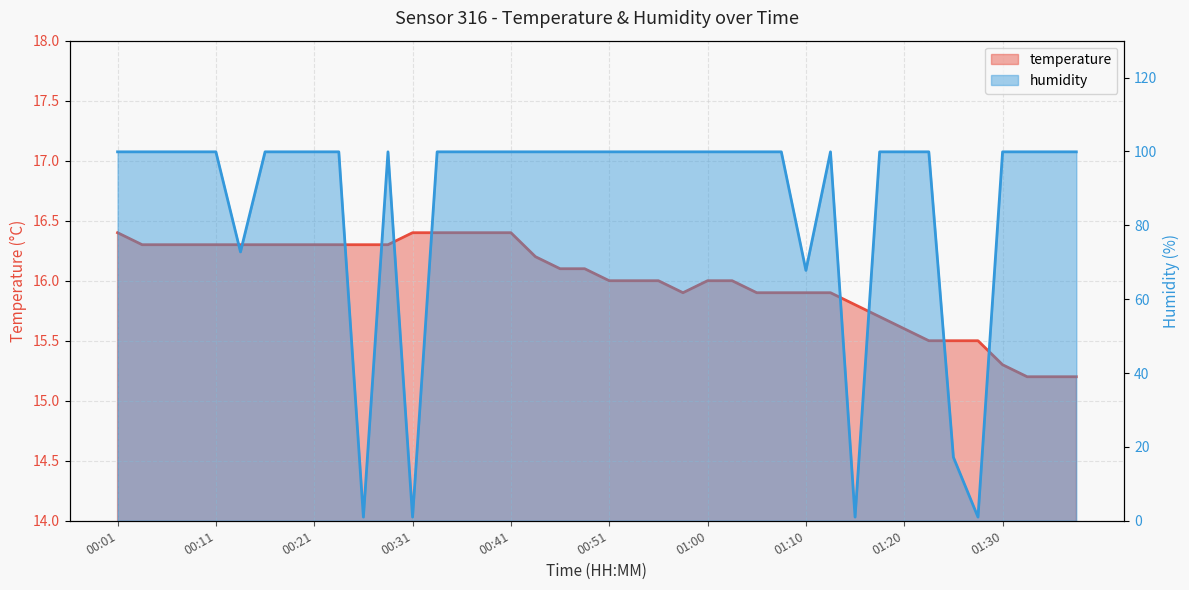

Reading right to left, what are all the values shown in this chart?

temperature: 01:38=15.2	01:35=15.2	01:33=15.2	01:30=15.3	01:28=15.5	01:25=15.5	01:23=15.5	01:20=15.6	01:18=15.7	01:15=15.8	01:13=15.9	01:10=15.9	01:08=15.9	01:05=15.9	01:03=16.0	01:00=16.0	00:58=15.9	00:56=16.0	00:53=16.0	00:51=16.0	00:48=16.1	00:46=16.1	00:43=16.2	00:41=16.4	00:38=16.4	00:36=16.4	00:33=16.4	00:31=16.4	00:28=16.3	00:26=16.3	00:24=16.3	00:21=16.3	00:19=16.3	00:16=16.3	00:14=16.3	00:11=16.3	00:09=16.3	00:06=16.3	00:04=16.3	00:01=16.4
humidity: 01:38=99.9	01:35=99.9	01:33=99.9	01:30=99.9	01:28=1.0	01:25=17.2	01:23=99.9	01:20=99.9	01:18=99.9	01:15=1.0	01:13=99.9	01:10=67.8	01:08=99.9	01:05=99.9	01:03=99.9	01:00=99.9	00:58=99.9	00:56=99.9	00:53=99.9	00:51=99.9	00:48=99.9	00:46=99.9	00:43=99.9	00:41=99.9	00:38=99.9	00:36=99.9	00:33=99.9	00:31=1.0	00:28=99.9	00:26=1.0	00:24=99.9	00:21=99.9	00:19=99.9	00:16=99.9	00:14=72.8	00:11=99.9	00:09=99.9	00:06=99.9	00:04=99.9	00:01=99.9